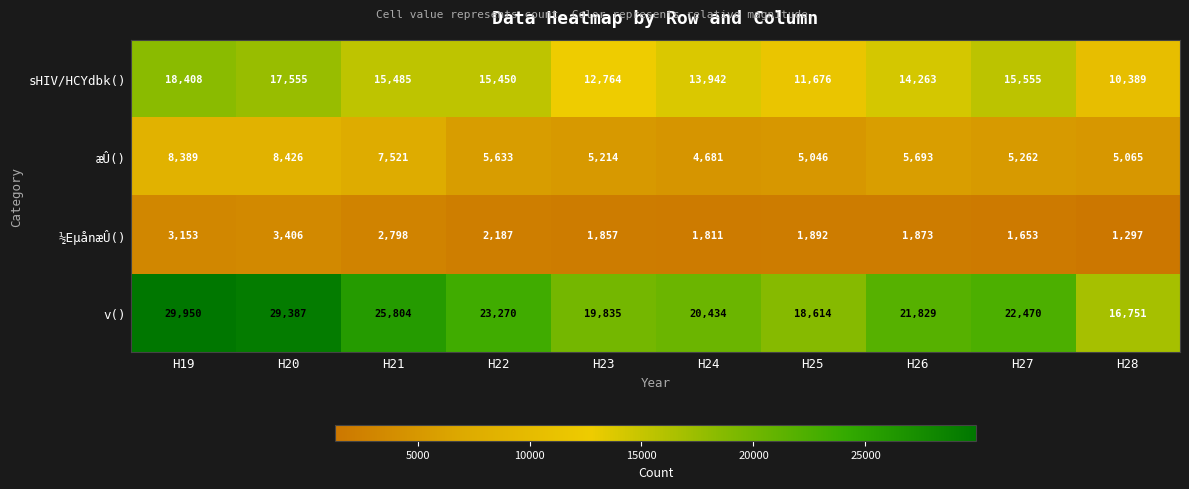

Which series has the widest spread of values?

v()